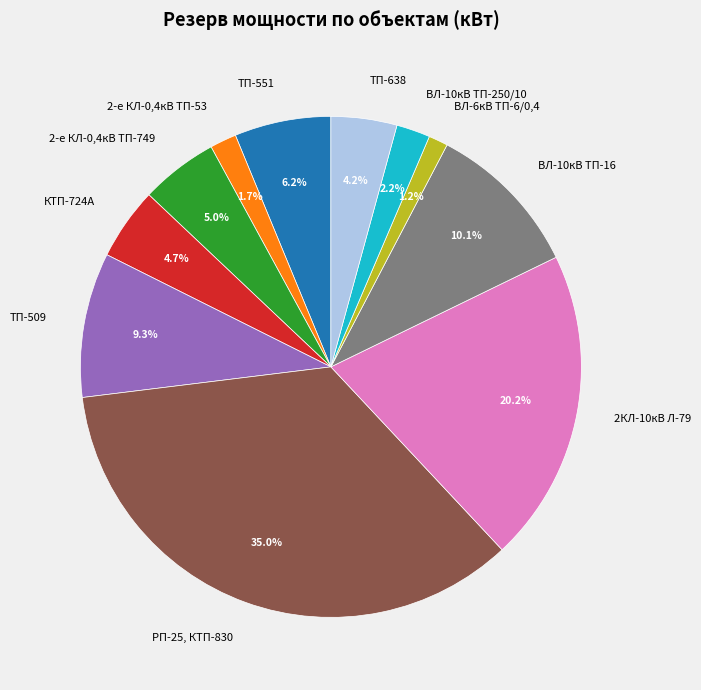

To the nearest percent, what portion does ТП-509 represent?

9%